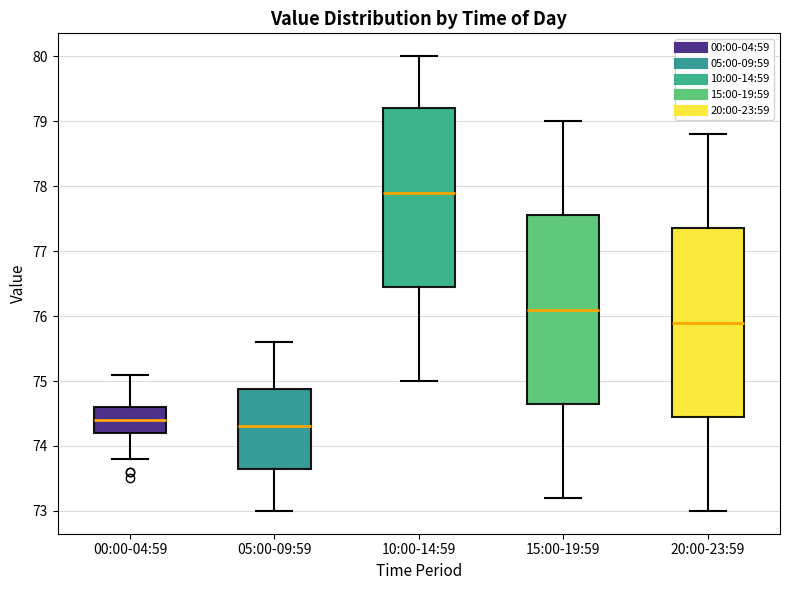

Reading left to right, transcribe this box plot: for each box, give where its median line is, the range the box spans, and where its two whiskers end, as read against the y-axis. The values are not printed on the chart, so give them approximately, as read against the axis.

00:00-04:59: median 74.4, box 74.2 to 74.6, whiskers 73.8 to 75.1
05:00-09:59: median 74.3, box 73.7 to 74.9, whiskers 73.0 to 75.6
10:00-14:59: median 77.9, box 76.5 to 79.2, whiskers 75.0 to 80.0
15:00-19:59: median 76.1, box 74.7 to 77.6, whiskers 73.2 to 79.0
20:00-23:59: median 75.9, box 74.5 to 77.4, whiskers 73.0 to 78.8